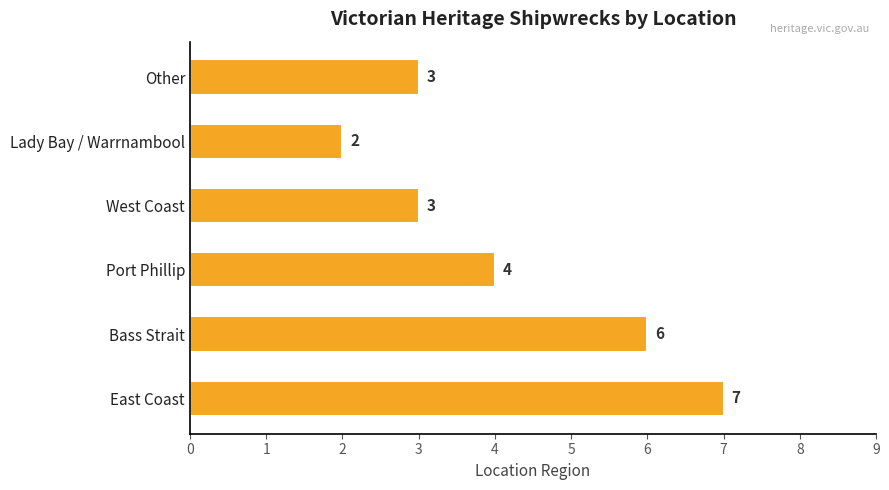

What is the difference between the maximum and minimum values?

5